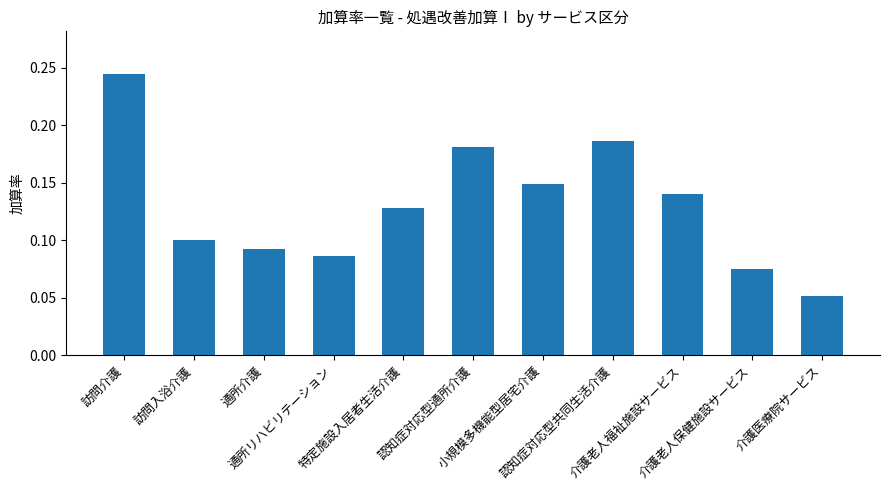

Count the values in the range 0 to 1.

11